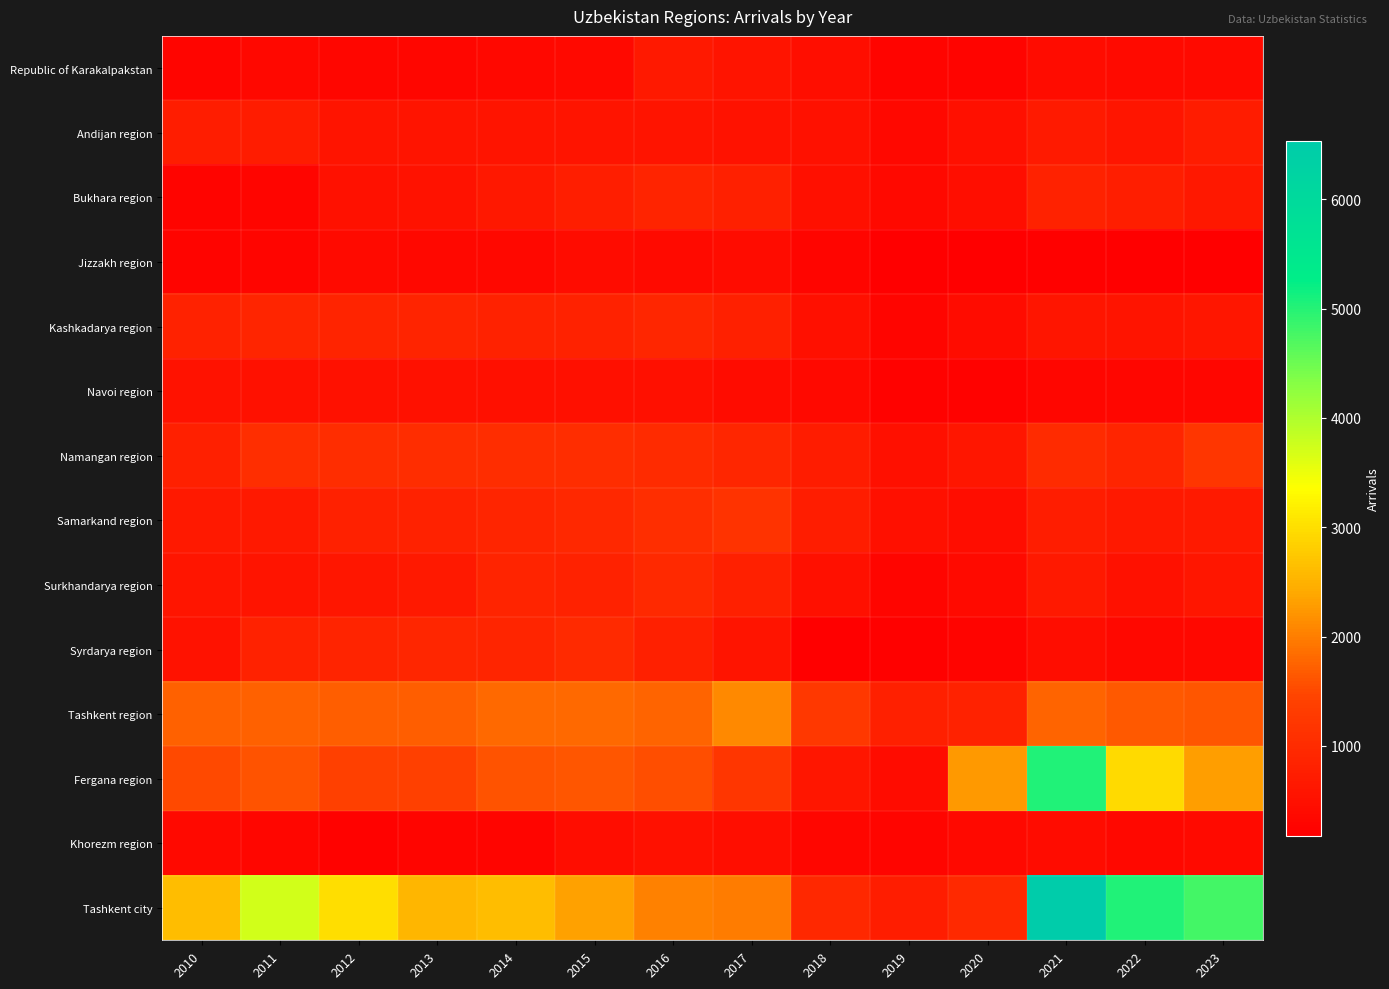

Reading left to right, extract all data points from this chart.

Republic of Karakalpakstan: 2010=296	2011=347	2012=325	2013=326	2014=337	2015=370	2016=652	2017=552	2018=454	2019=265	2020=260	2021=411	2022=396	2023=394
Andijan region: 2010=745	2011=709	2012=572	2013=561	2014=560	2015=556	2016=561	2017=543	2018=518	2019=340	2020=477	2021=687	2022=600	2023=708
Bukhara region: 2010=272	2011=292	2012=509	2013=539	2014=647	2015=764	2016=871	2017=786	2018=498	2019=357	2020=453	2021=843	2022=755	2023=642
Jizzakh region: 2010=272	2011=292	2012=383	2013=330	2014=332	2015=404	2016=396	2017=415	2018=278	2019=190	2020=178	2021=220	2022=194	2023=202
Kashkadarya region: 2010=825	2011=874	2012=869	2013=851	2014=824	2015=828	2016=902	2017=796	2018=480	2019=297	2020=419	2021=586	2022=564	2023=612
Navoi region: 2010=527	2011=520	2012=503	2013=503	2014=499	2015=495	2016=477	2017=421	2018=354	2019=231	2020=228	2021=323	2022=314	2023=306
Namangan region: 2010=782	2011=1059	2012=1040	2013=1034	2014=1026	2015=1024	2016=1019	2017=909	2018=715	2019=487	2020=613	2021=999	2022=876	2023=1197
Samarkand region: 2010=672	2011=674	2012=802	2013=838	2014=894	2015=937	2016=1058	2017=1152	2018=728	2019=485	2020=429	2021=749	2022=669	2023=687
Surkhandarya region: 2010=582	2011=565	2012=609	2013=662	2014=855	2015=848	2016=962	2017=792	2018=495	2019=289	2020=386	2021=657	2022=521	2023=624
Syrdarya region: 2010=548	2011=839	2012=872	2013=899	2014=878	2015=984	2016=794	2017=572	2018=196	2019=210	2020=267	2021=442	2022=340	2023=340
Tashkent region: 2010=1743	2011=1727	2012=1718	2013=1714	2014=1805	2015=1793	2016=1753	2017=2101	2018=1235	2019=776	2020=837	2021=1764	2022=1657	2023=1622
Fergana region: 2010=1519	2011=1603	2012=1390	2013=1380	2014=1614	2015=1630	2016=1558	2017=1206	2018=613	2019=405	2020=2251	2021=5041	2022=2943	2023=2295
Khorezm region: 2010=356	2011=327	2012=240	2013=291	2014=295	2015=434	2016=509	2017=473	2018=327	2019=280	2020=374	2021=425	2022=335	2023=379
Tashkent city: 2010=2633	2011=3724	2012=3000	2013=2547	2014=2628	2015=2321	2016=2040	2017=1969	2018=947	2019=743	2020=966	2021=6538	2022=5031	2023=4790